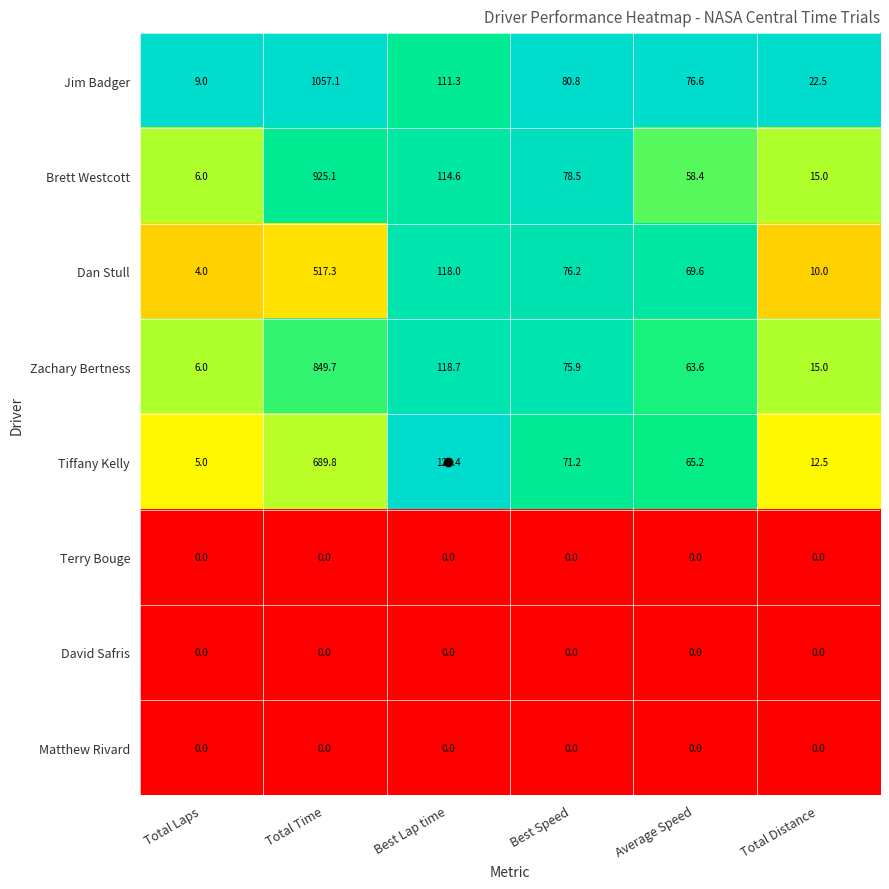

What is the total value across all series at Total Laps?

30.0